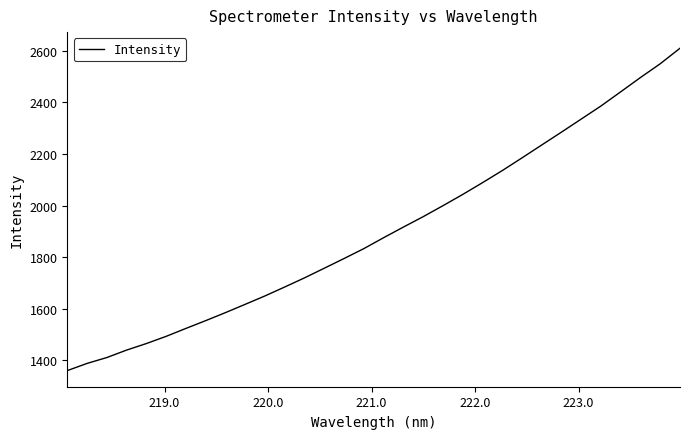

What is the minimum value shown in the chart?

1359.7